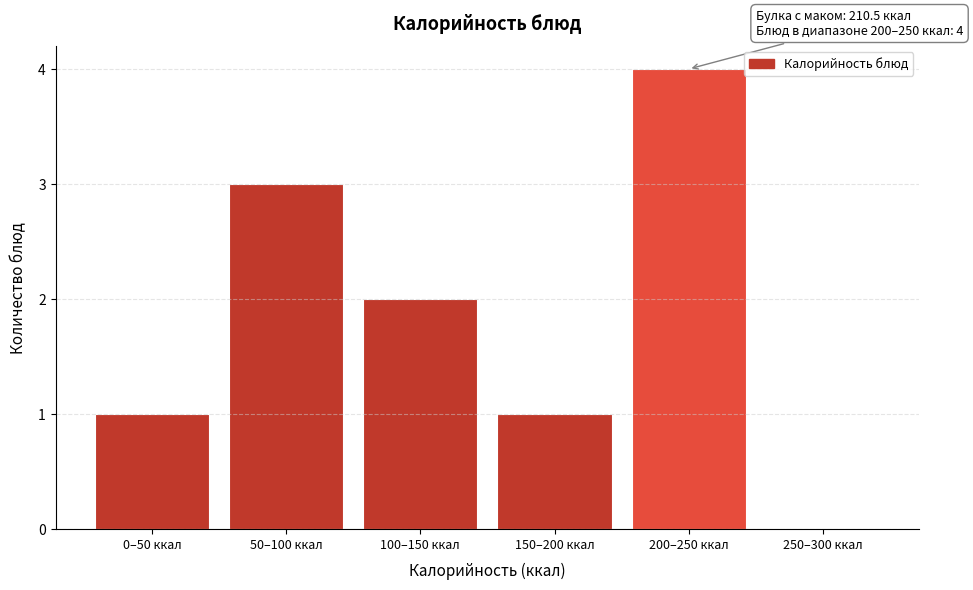

Reading left to right, what are all the values shown in this chart?

0–50 ккал=1	50–100 ккал=3	100–150 ккал=2	150–200 ккал=1	200–250 ккал=4	250–300 ккал=0